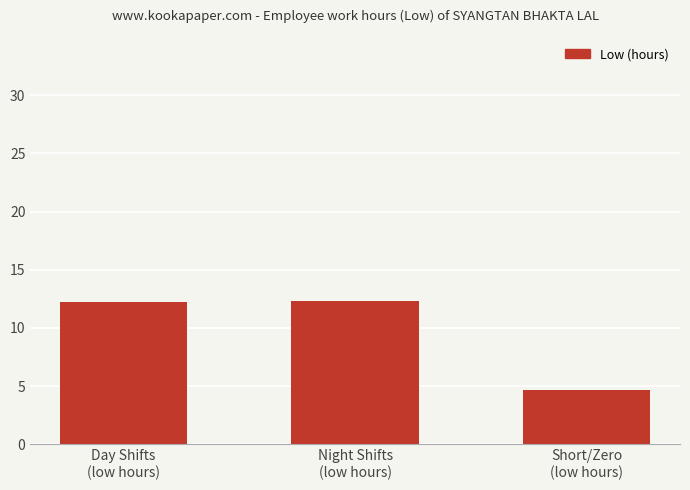

What position from the right is Night Shifts
(low hours)?

2